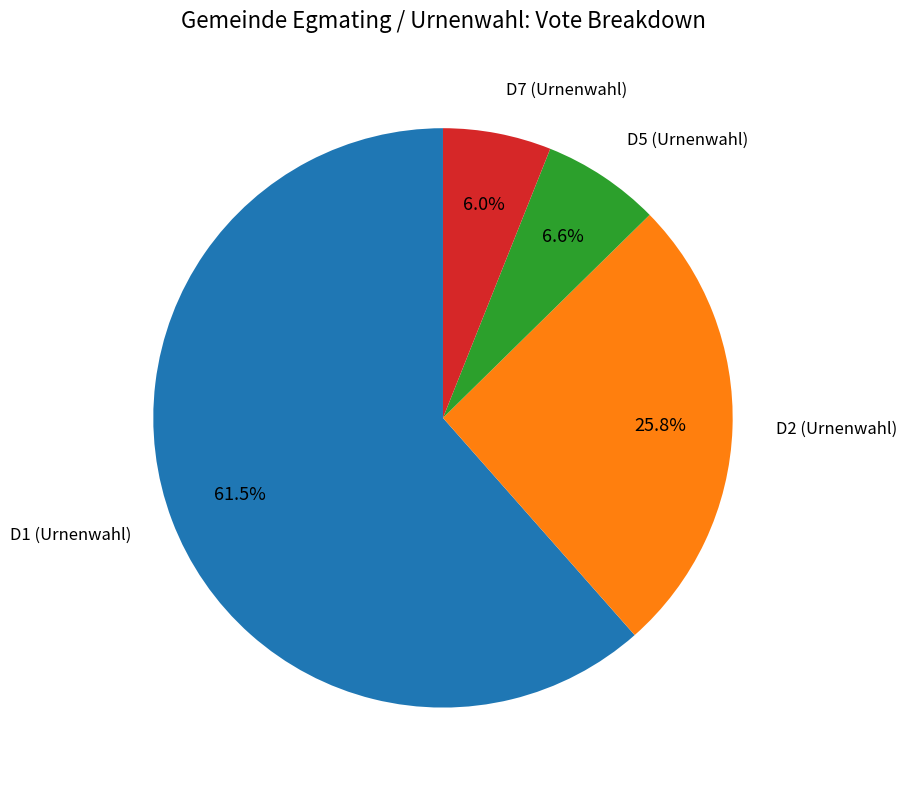

Is there a majority slice in this chart?

Yes